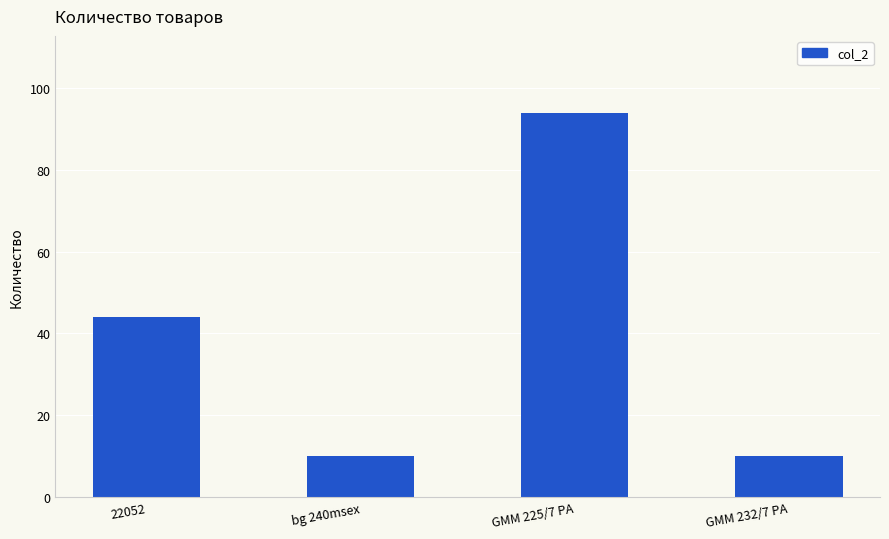

What is the sum of all values?

158